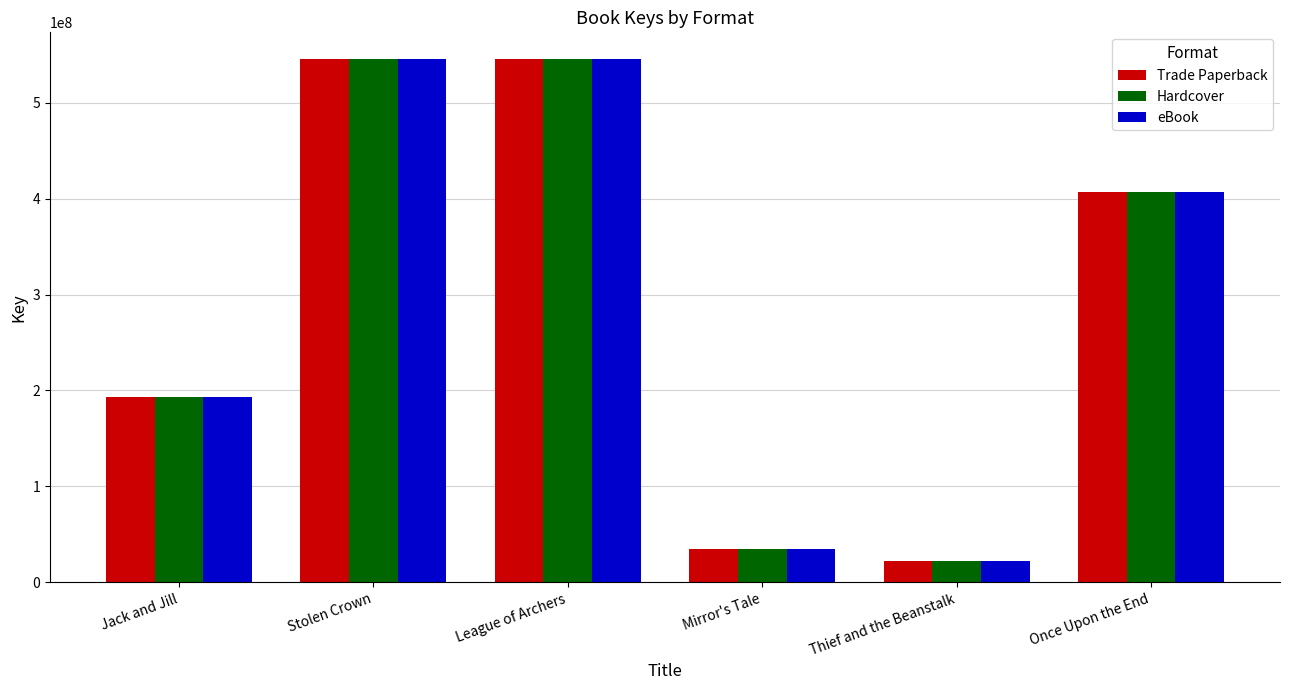

What is the smallest value displayed?

22724651